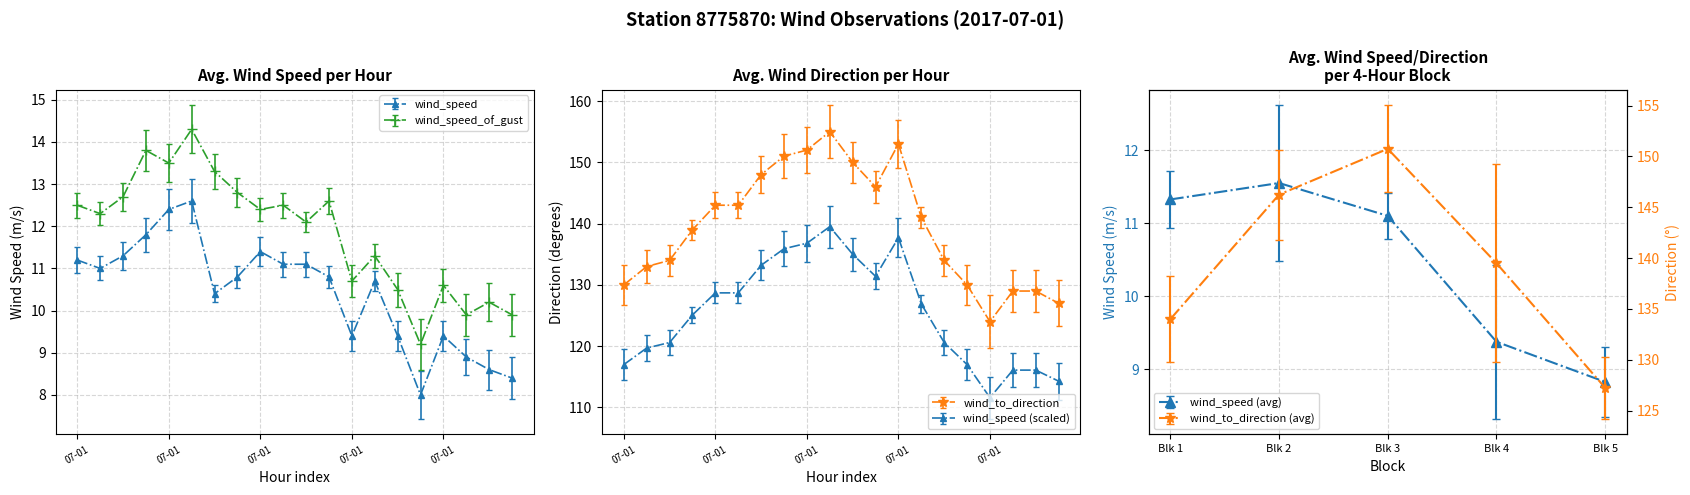

Which series changed the most between 2017-07-01T16:42 and 2017-07-01T18:42?

wind_to_direction